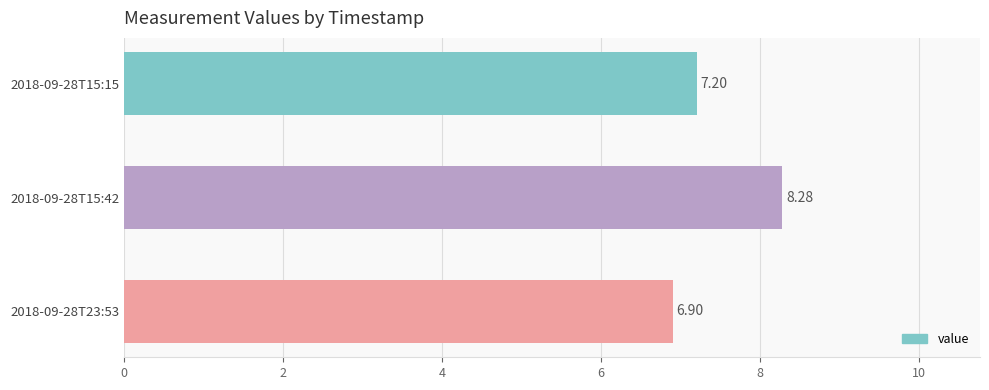

At which label is the value closest to 7?

2018-09-28T23:53